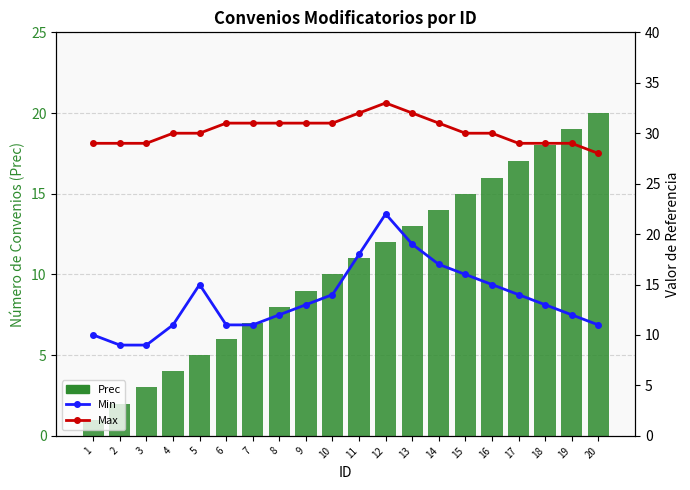

Are the bars grouped side by side (vs. stacked)?

Yes